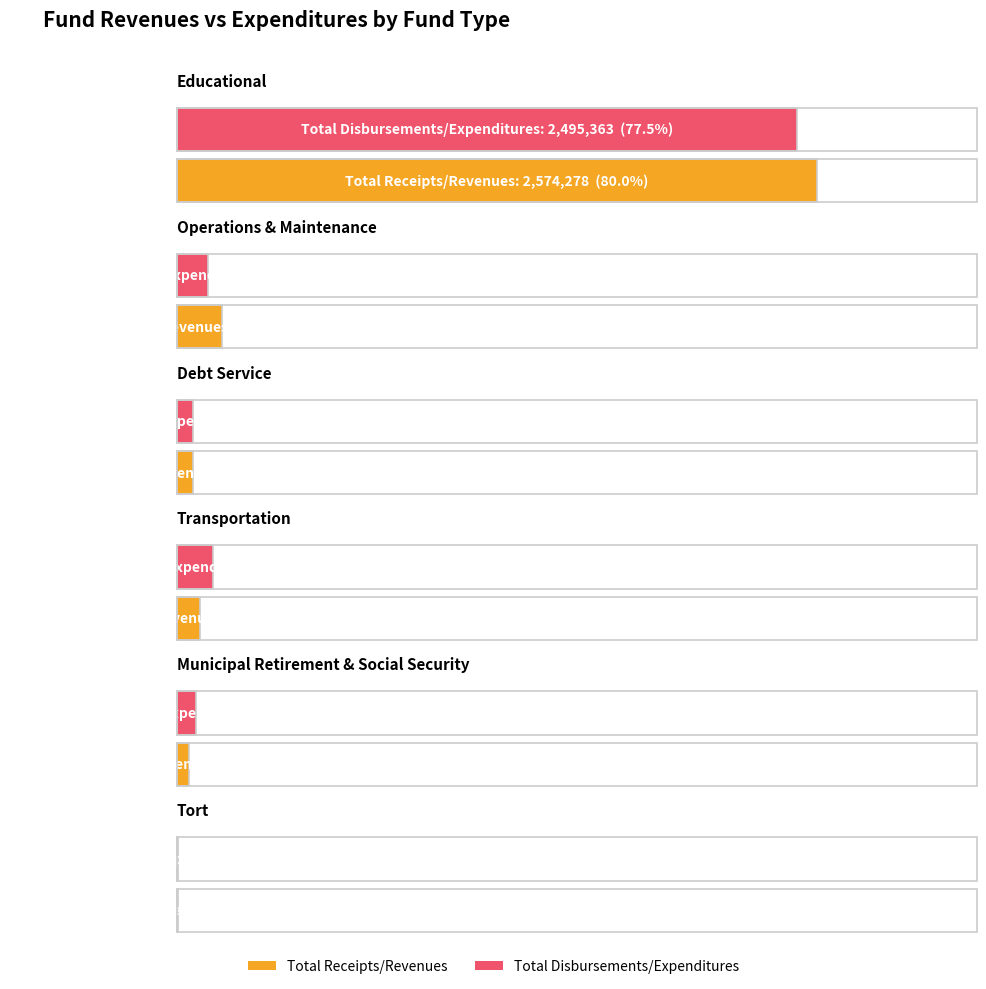

Read the Total Receipts/Revenues value at Tort.

5286